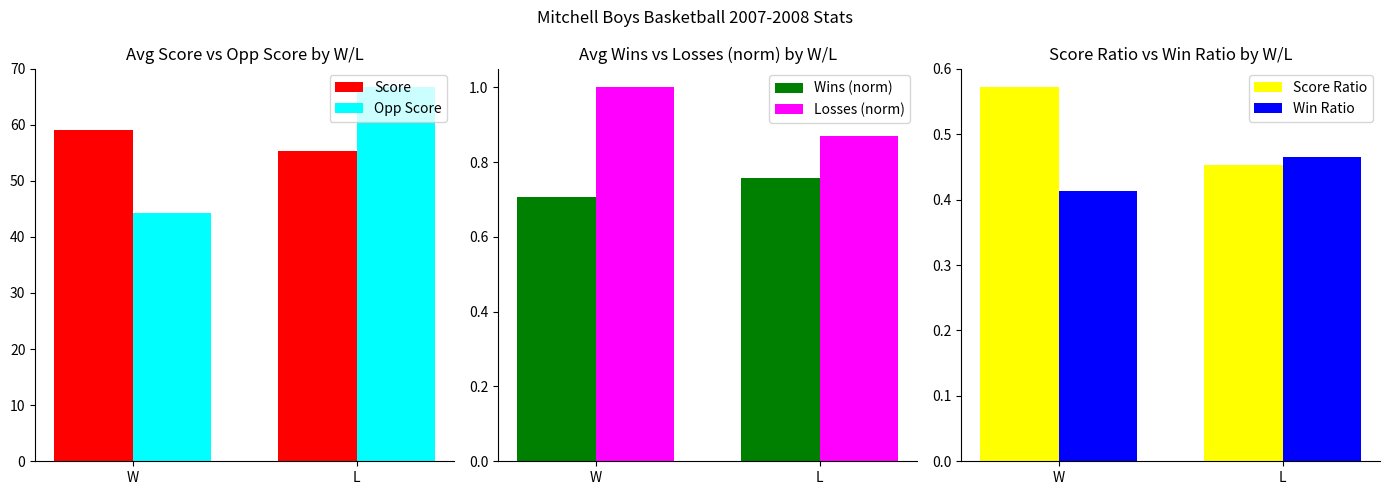

What are all the series names shown in the legend?

Score, Opp Score, Wins (norm), Losses (norm), Score Ratio, Win Ratio